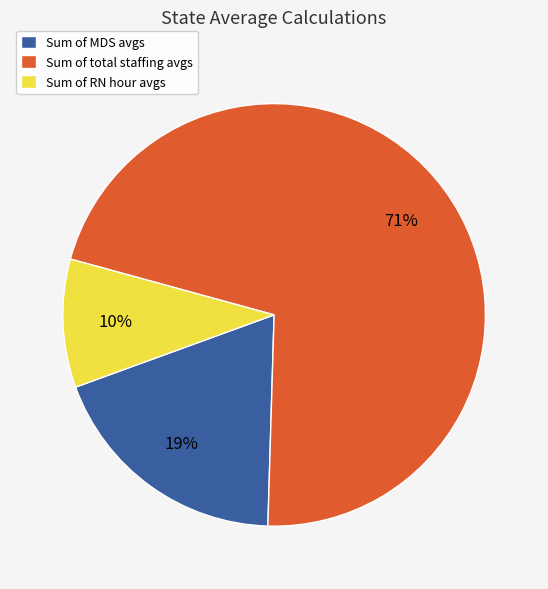

What percentage is the Sum of RN hour avgs slice, to the nearest percent?

10%